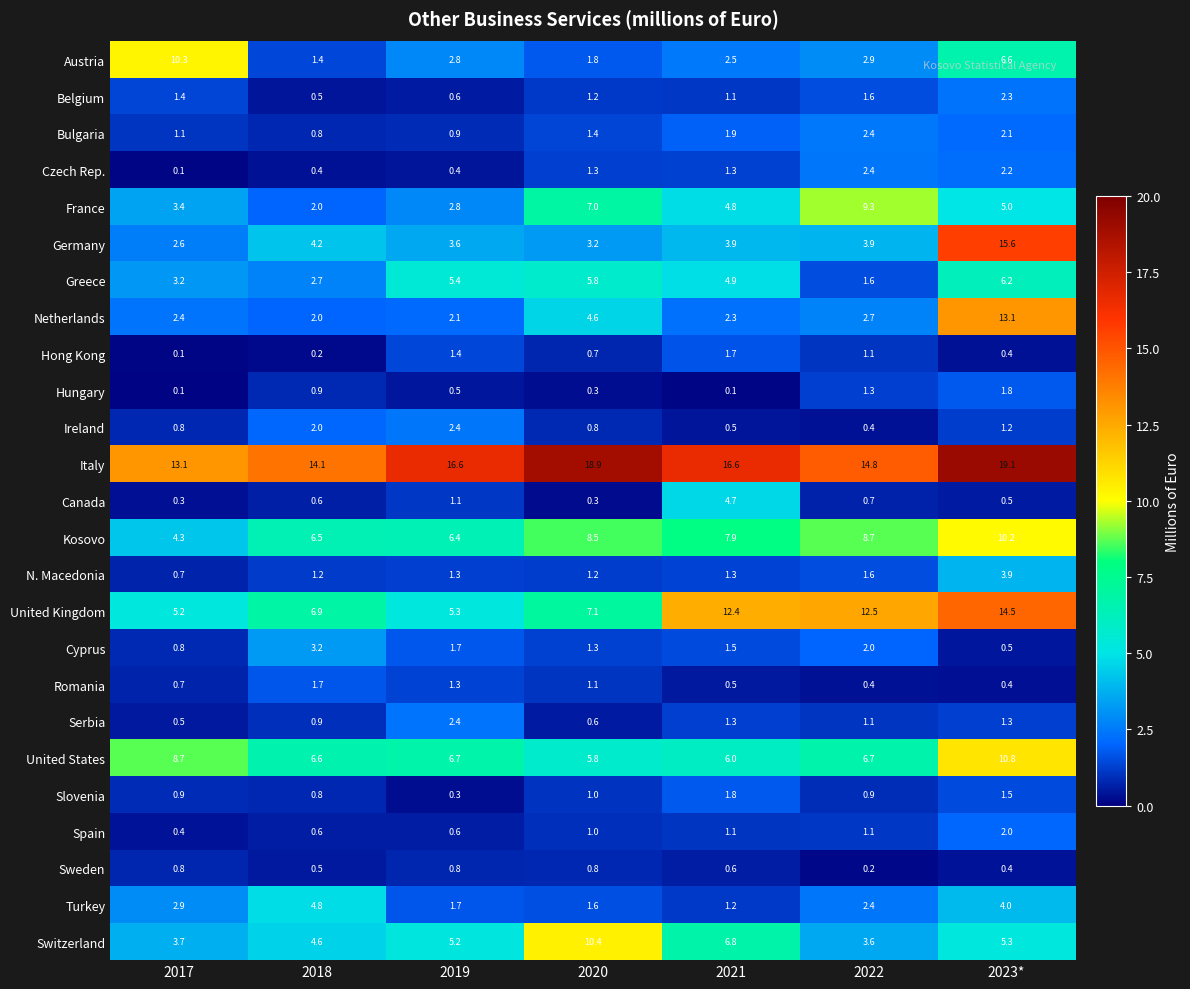

What is the minimum value shown in the chart?

0.1